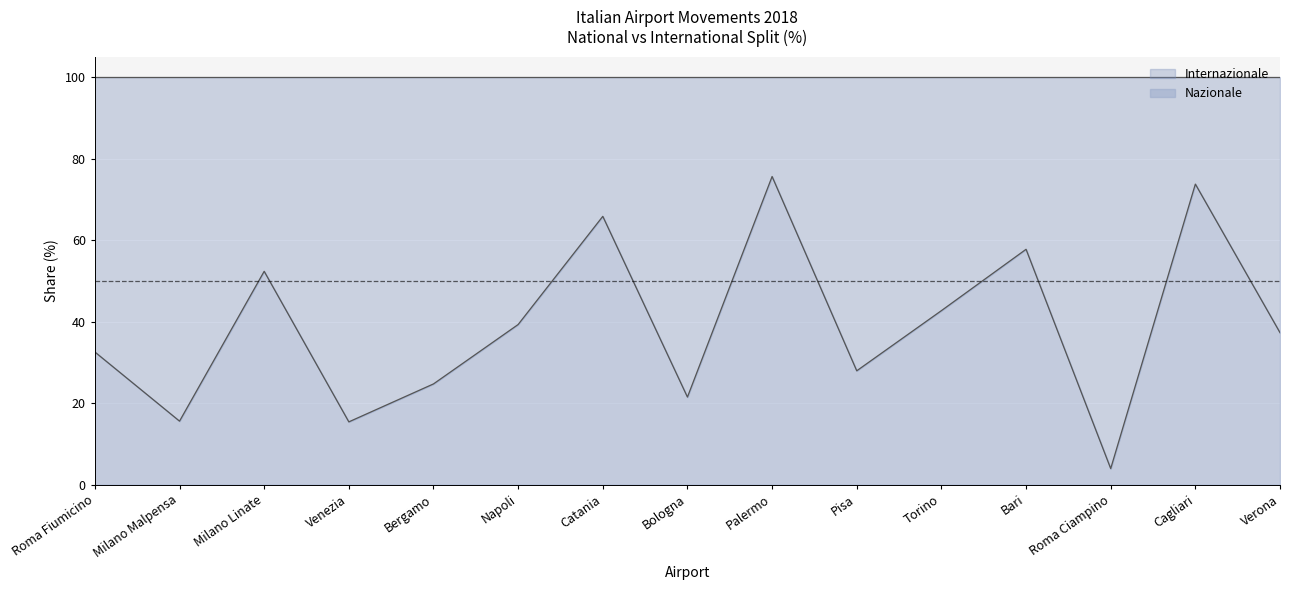

What is the greatest value displayed?

75.6